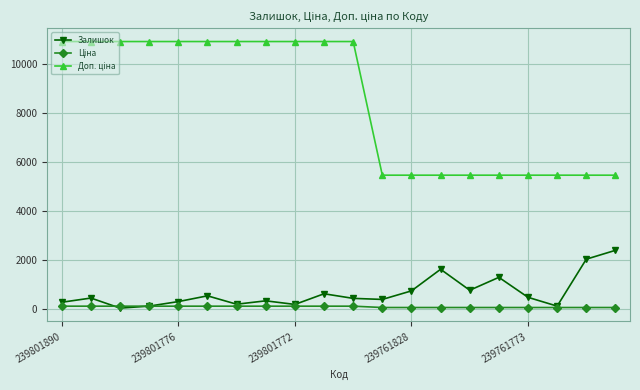

Is this an area chart (filled region under the line)?

No